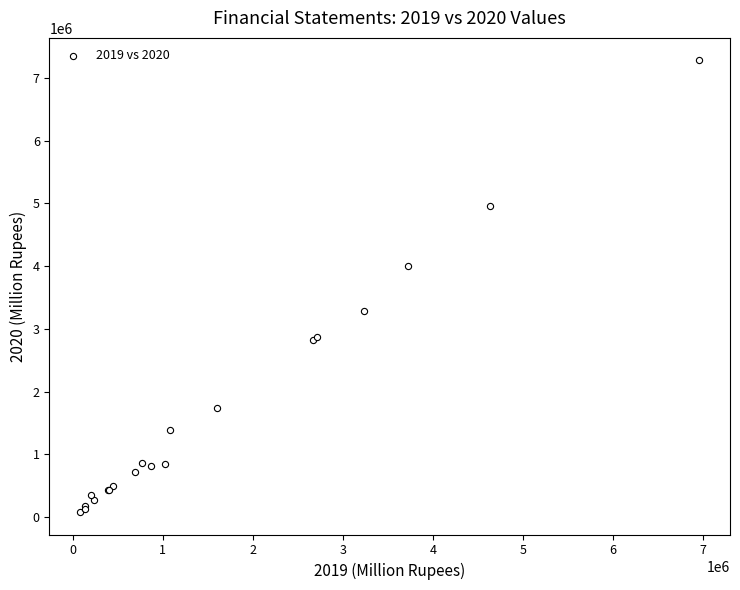

What Y value in the scatter plot is closest to 3680907?

3996071.4